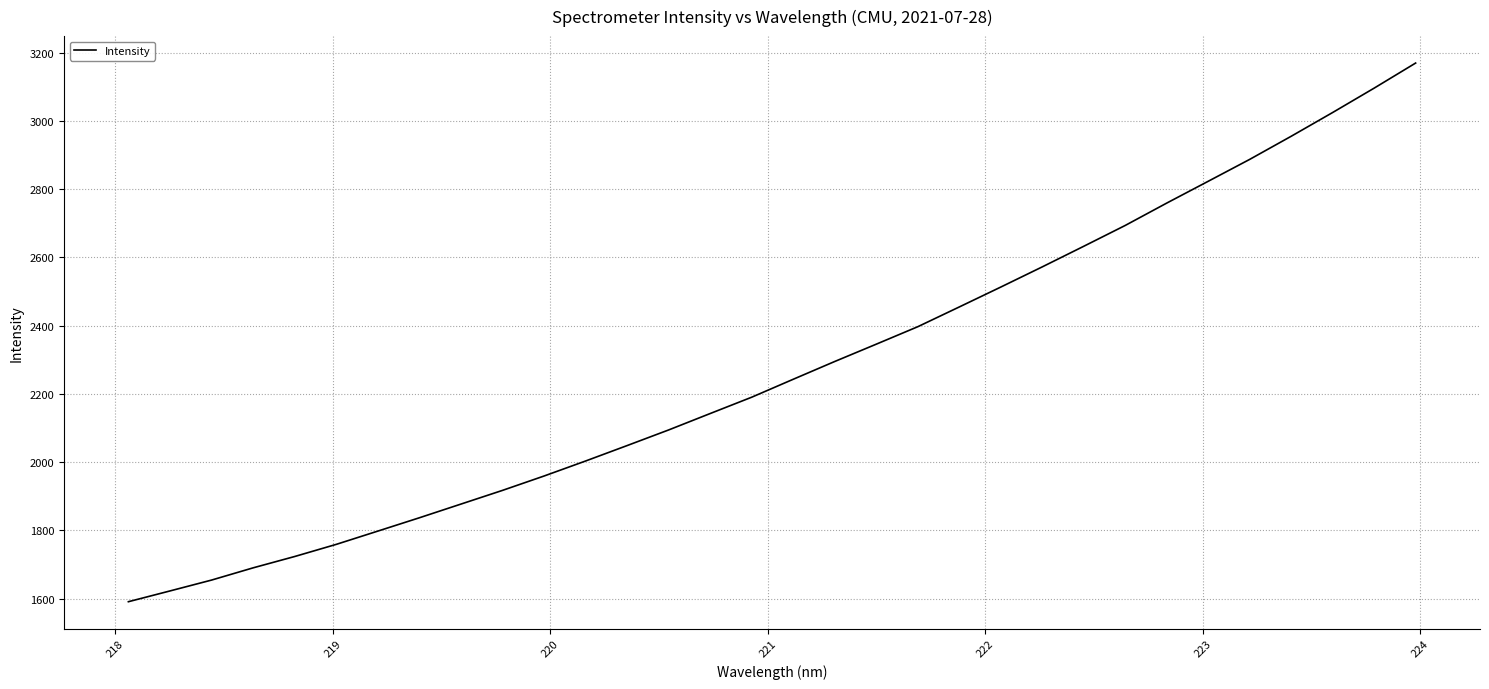

What is the difference between the maximum and minimum values?

1578.4